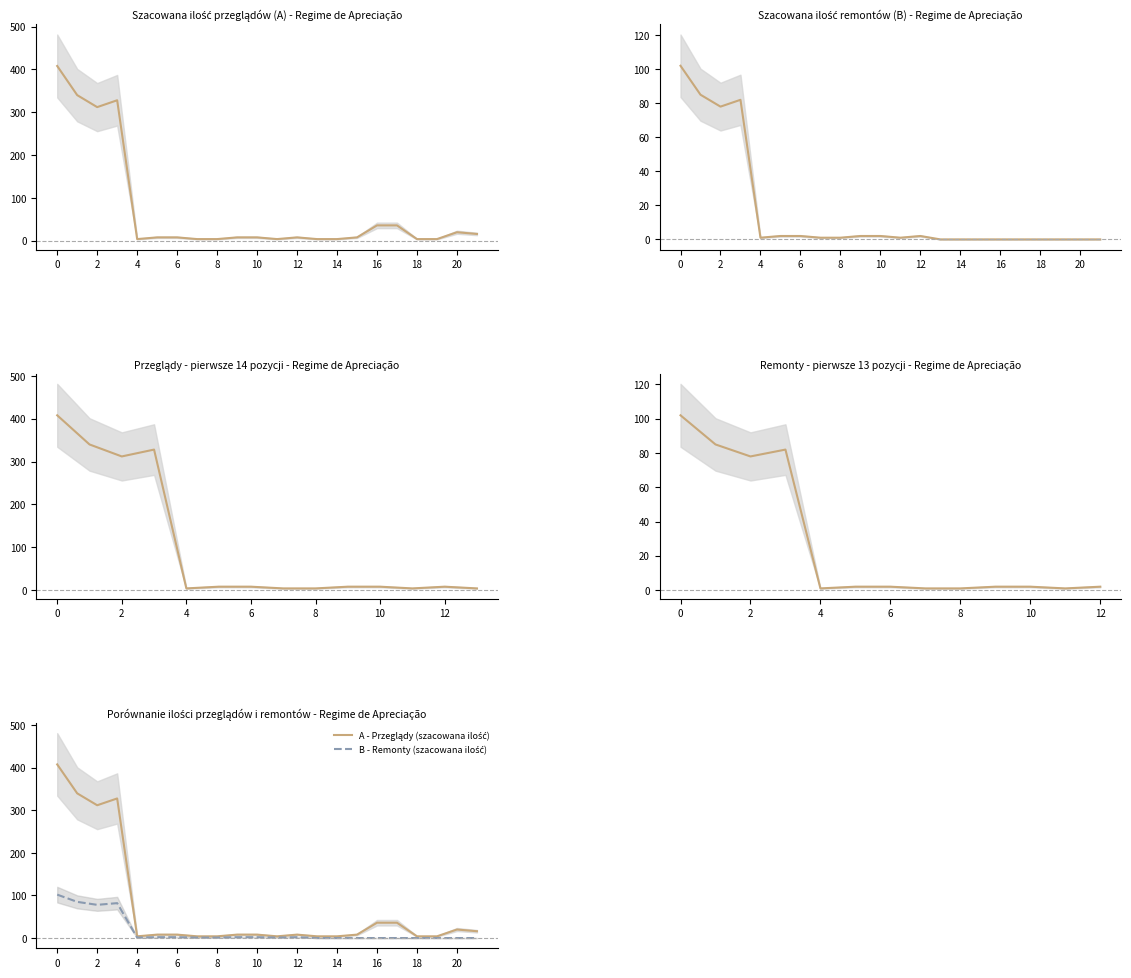

In B - Remonty (szacowana ilość), how many points are higher than both neighbors (excluding endpoints)?

2